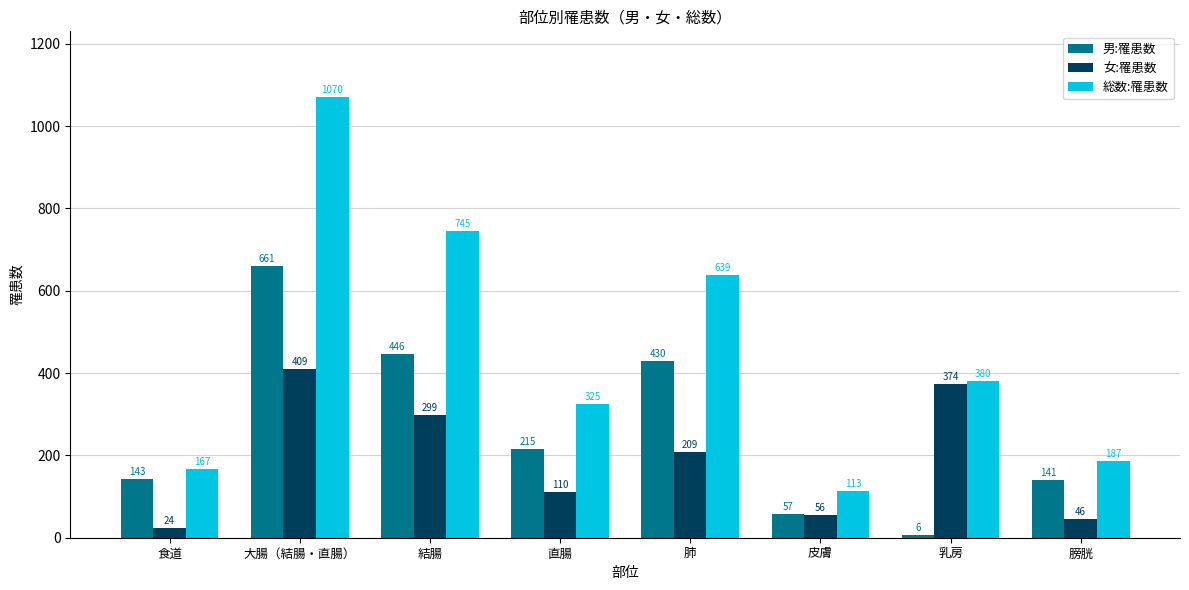

At how many categories does at least one series exceed 688?

2